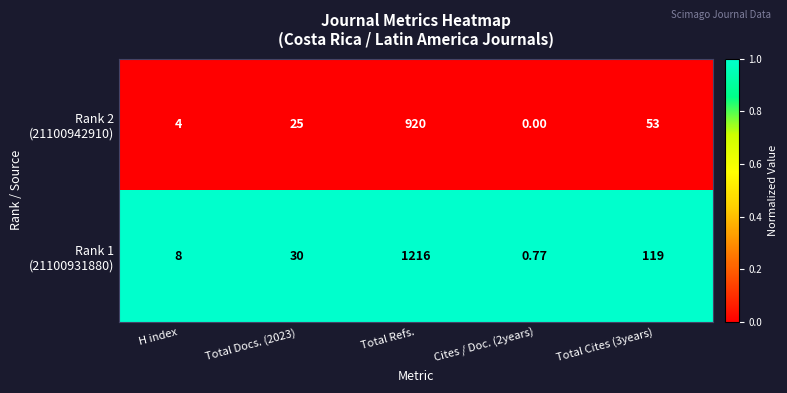

At which category is the sum across all series the highest?

Total Refs.